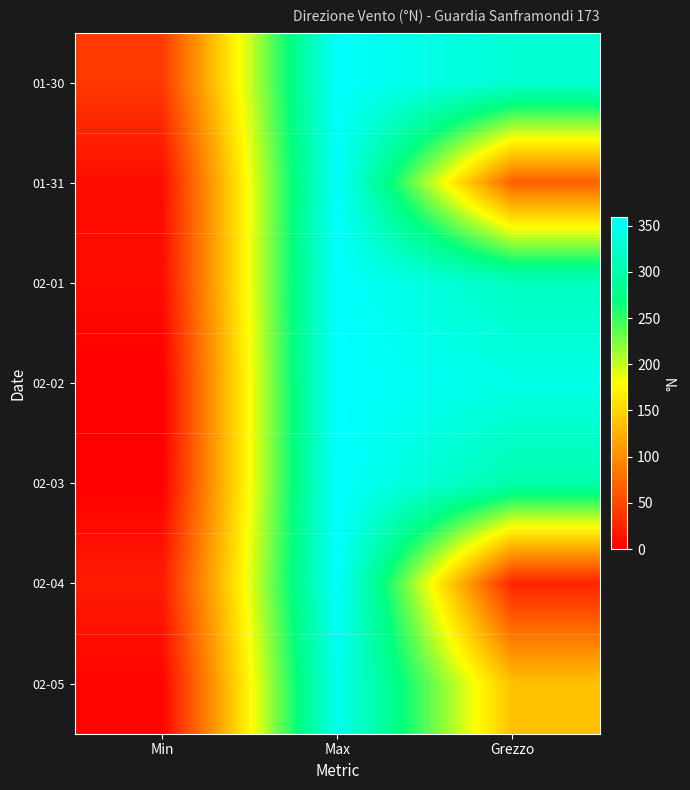

Reading right to left, list all the values displayed in this chart.

01-30: Grezzo=328	Max=356	Min=41
01-31: Grezzo=68	Max=356	Min=10
02-01: Grezzo=313	Max=358	Min=9
02-02: Grezzo=341	Max=359	Min=0
02-03: Grezzo=300	Max=358	Min=1
02-04: Grezzo=25	Max=357	Min=20
02-05: Grezzo=136	Max=346	Min=4